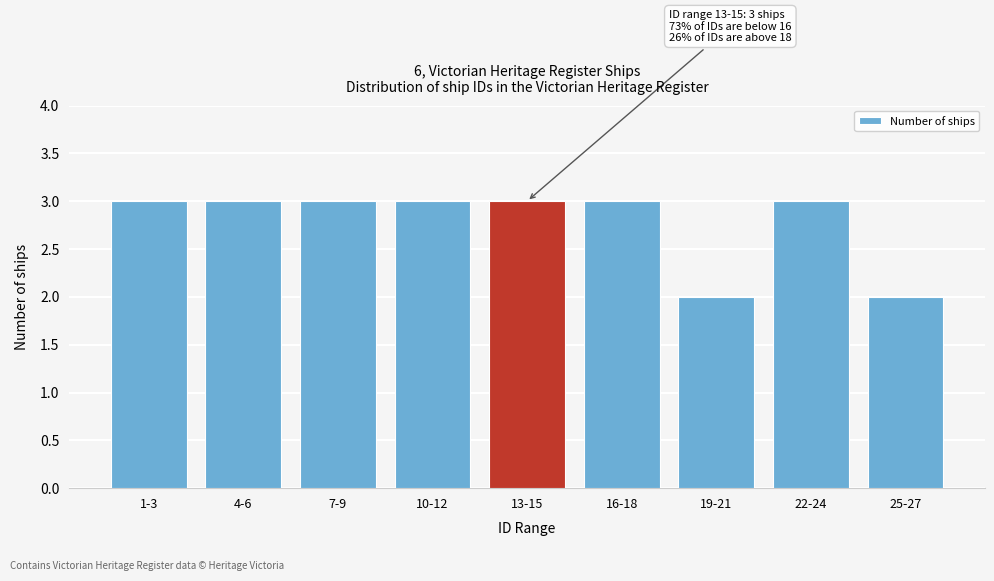

Reading right to left, transcribe all the data shown in this chart.

25-27=2	22-24=3	19-21=2	16-18=3	13-15=3	10-12=3	7-9=3	4-6=3	1-3=3